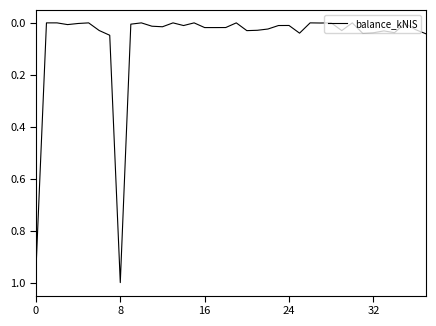

Which label corresponds to the largest value in the chart?

8